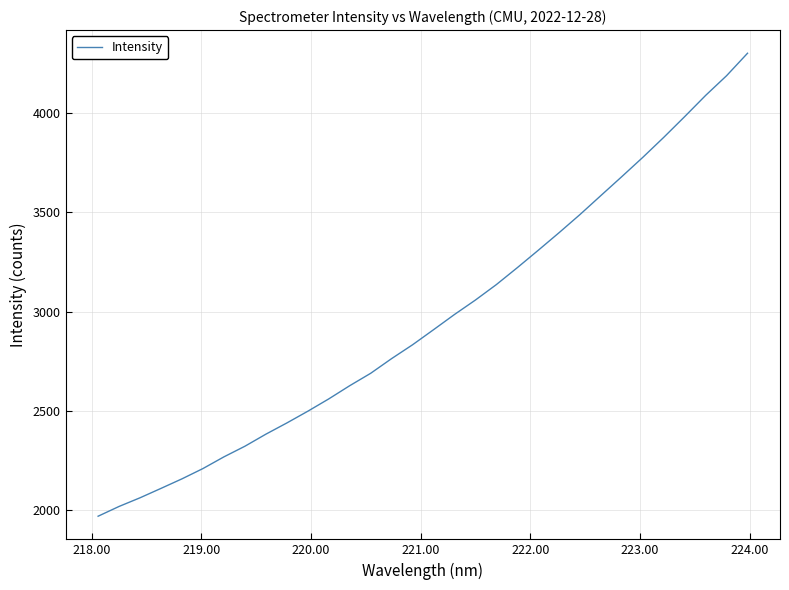

How many categories are shown in the chart?

32